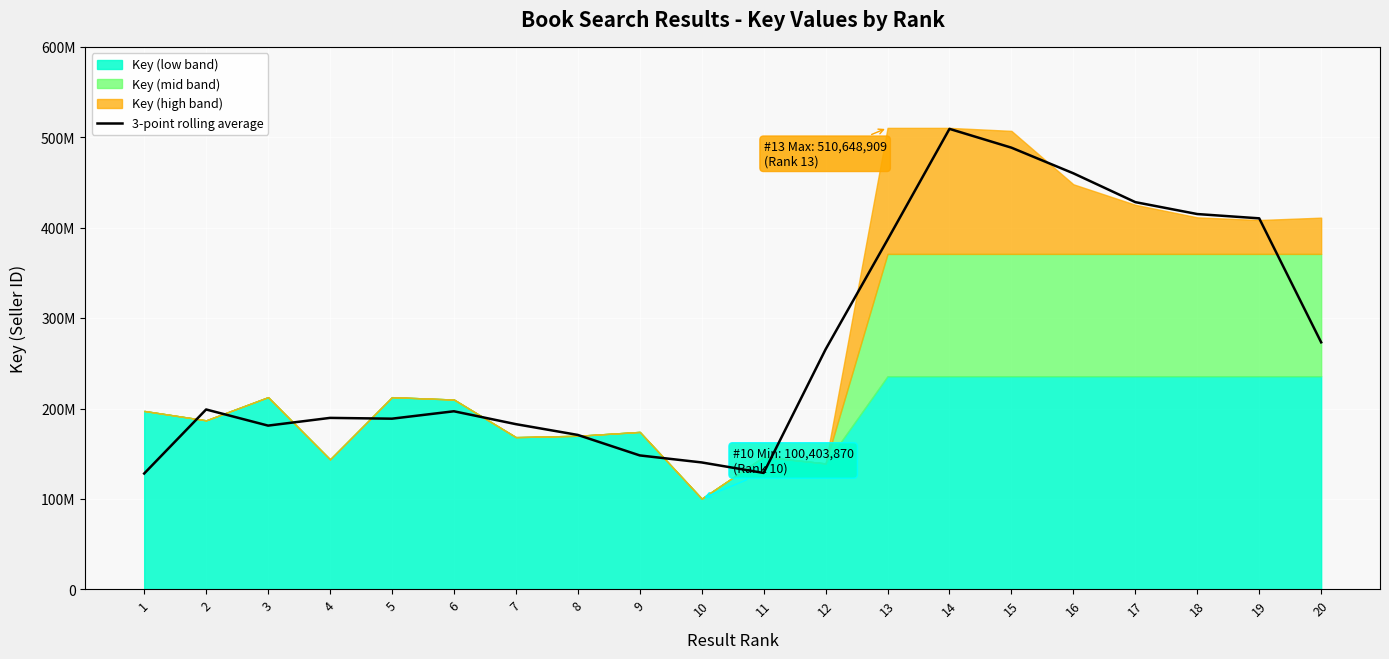

Rank the categories by value from highest to lowest.

14, 15, 16, 17, 18, 19, 13, 20, 12, 2, 6, 4, 5, 7, 3, 8, 9, 10, 11, 1